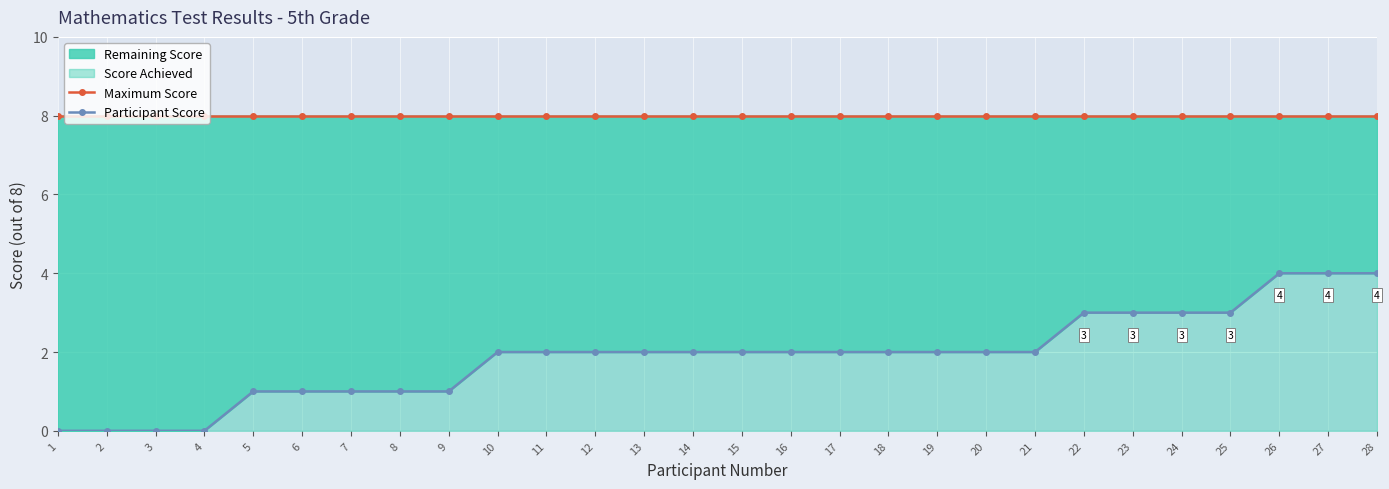

True or false: Participant Score has a value of 1 at 7.

False